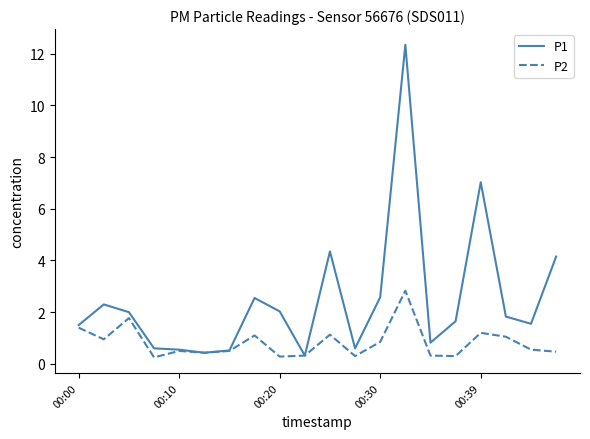

How many lines are shown in the chart?

2